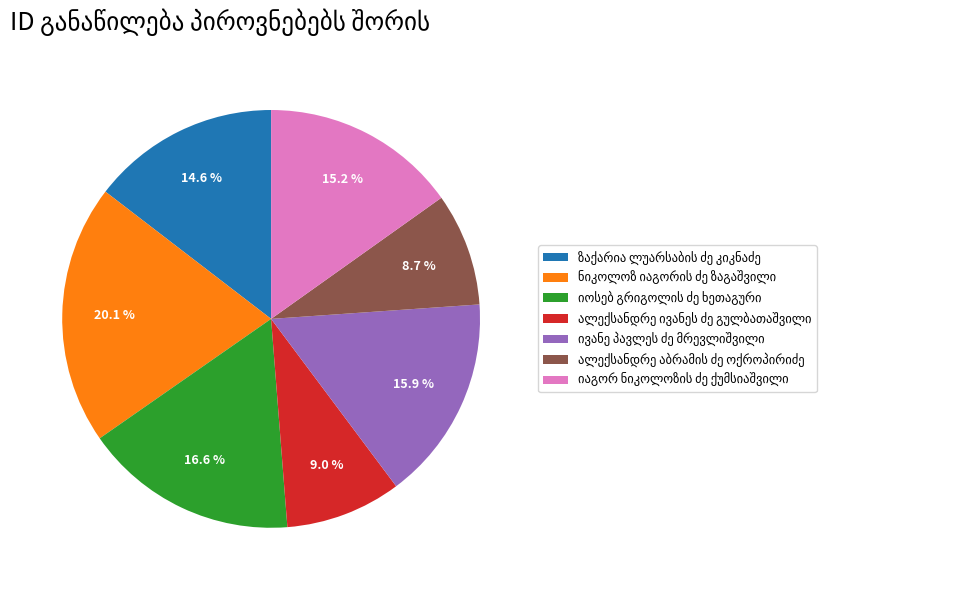

Is there any slice that represents more than half of the pie?

No